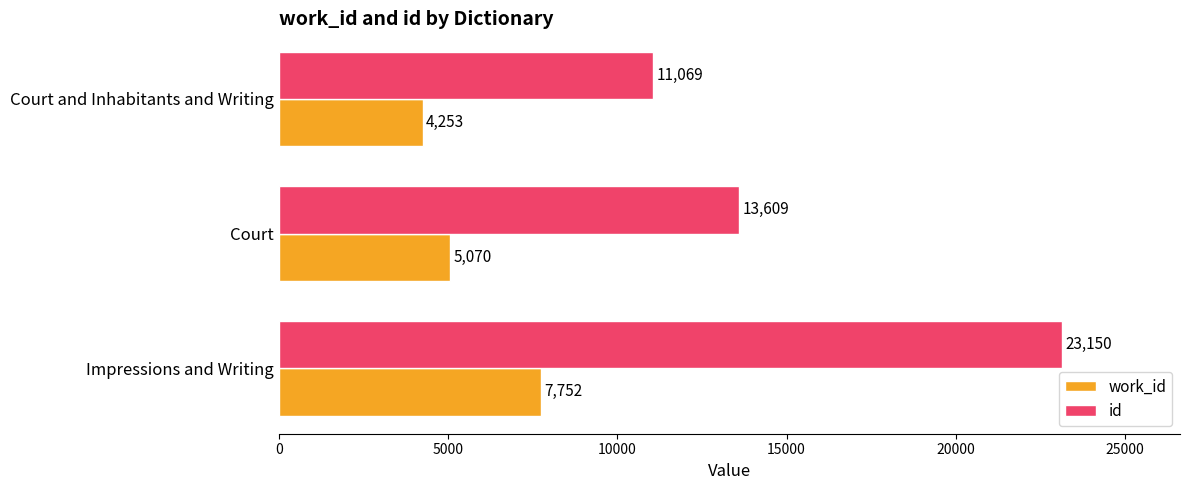

What is the minimum value for work_id?

4253